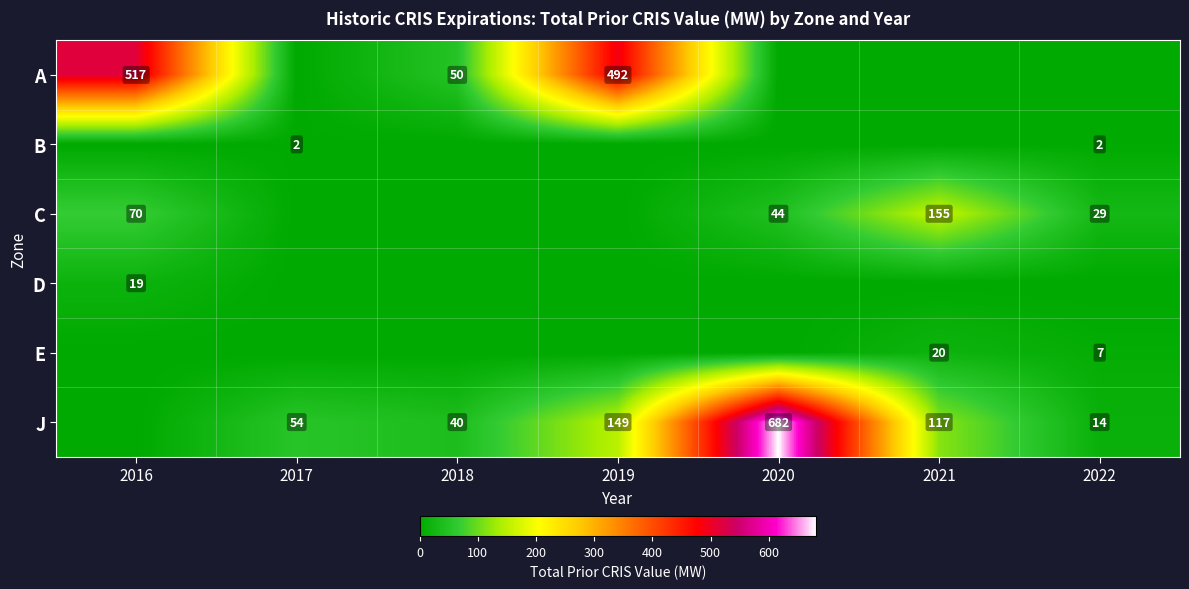

The A series shows 517 at 2016. True or false?

True